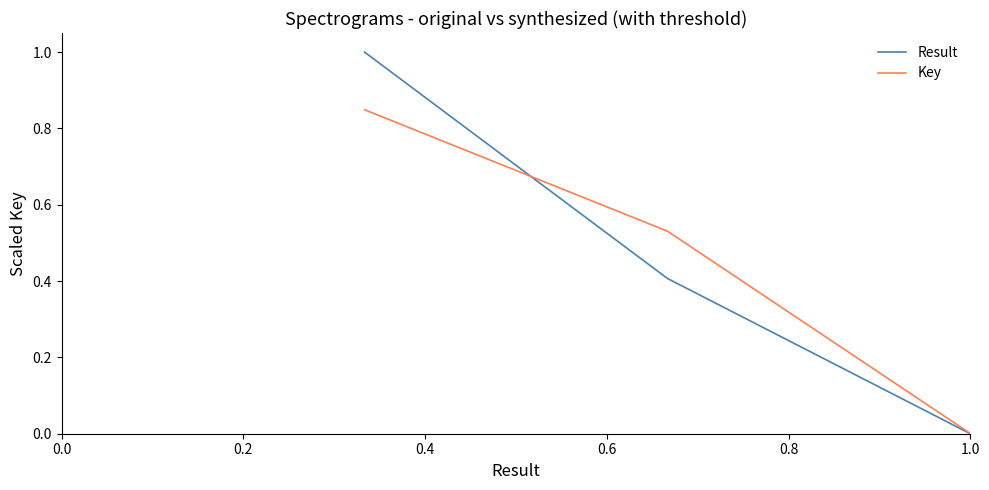

Which series has the widest spread of values?

Result